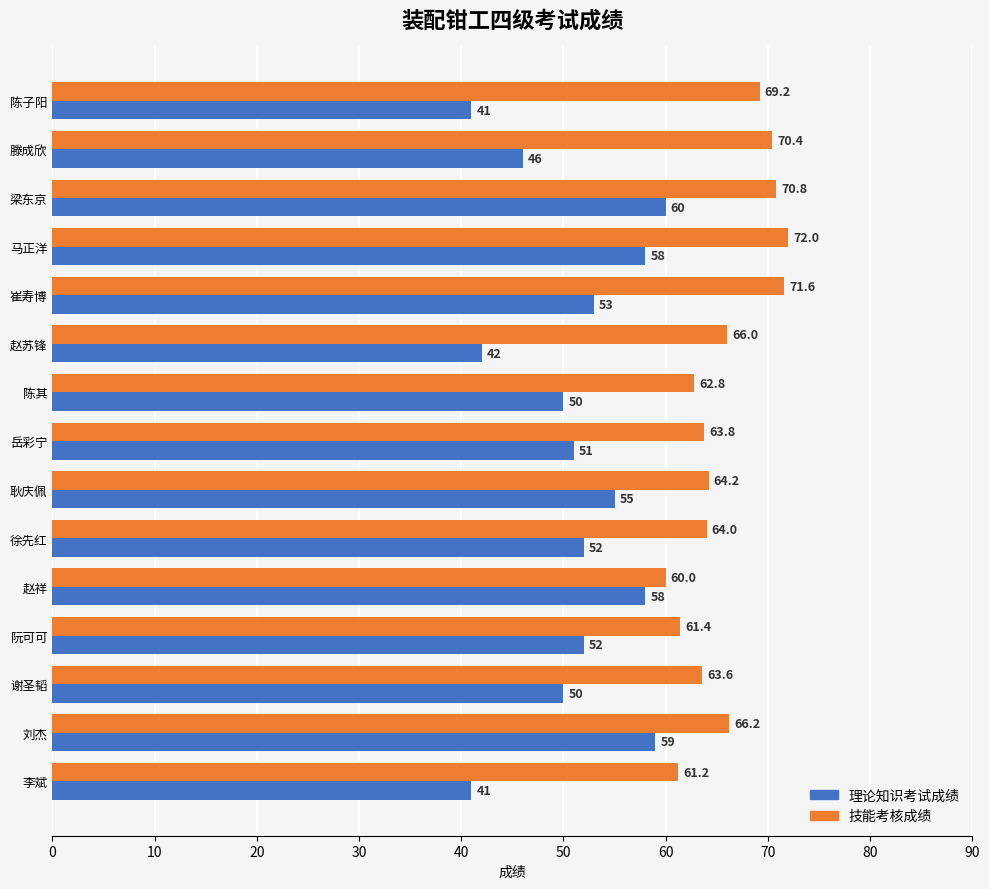

At which category is the sum across all series the highest?

梁东京